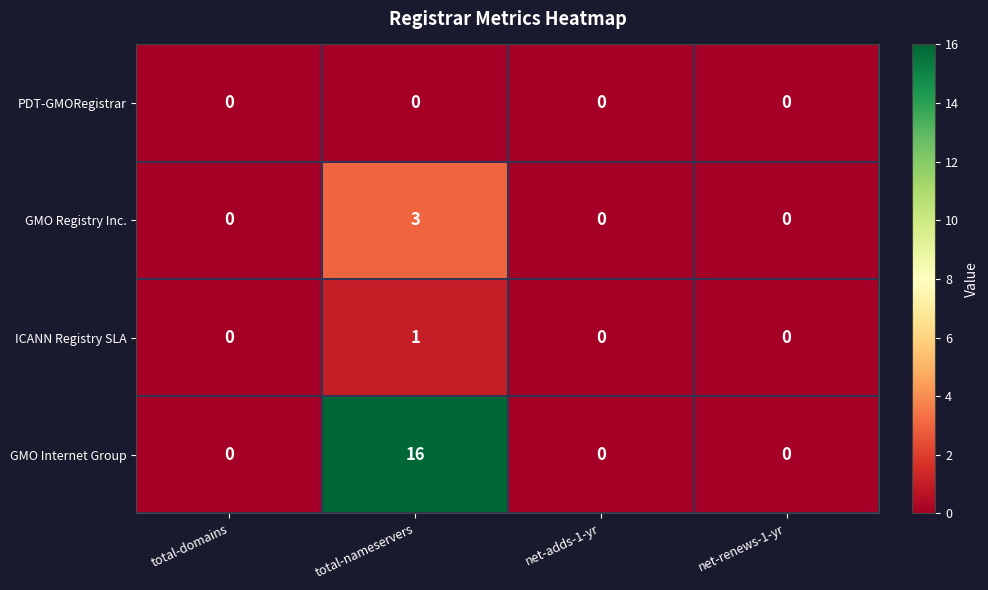

Count the number of data series in this chart.

4